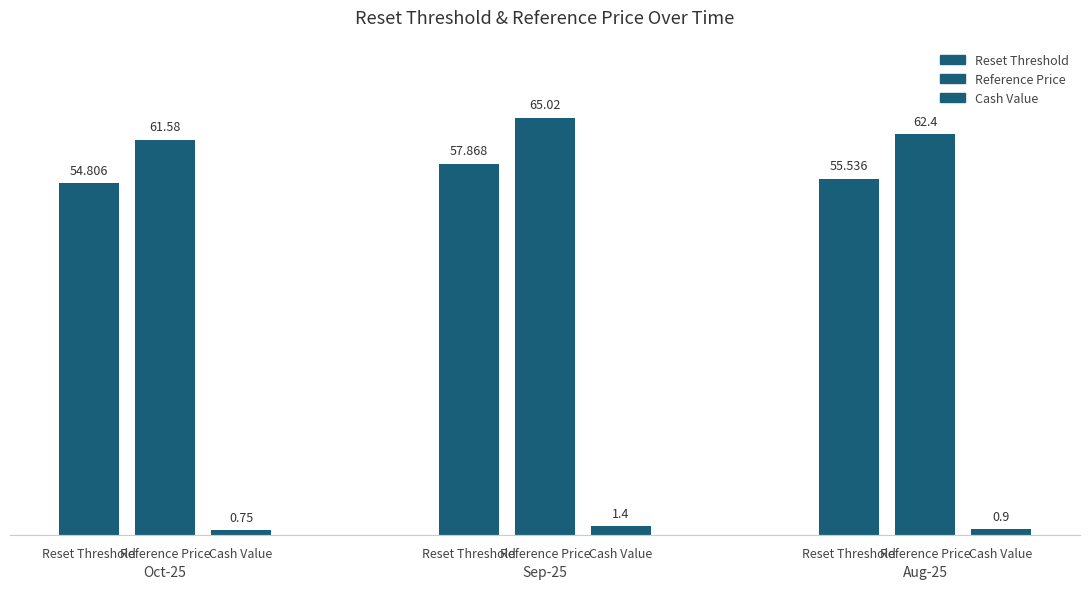

What is the spread (max minus min) of values at 2?

61.5